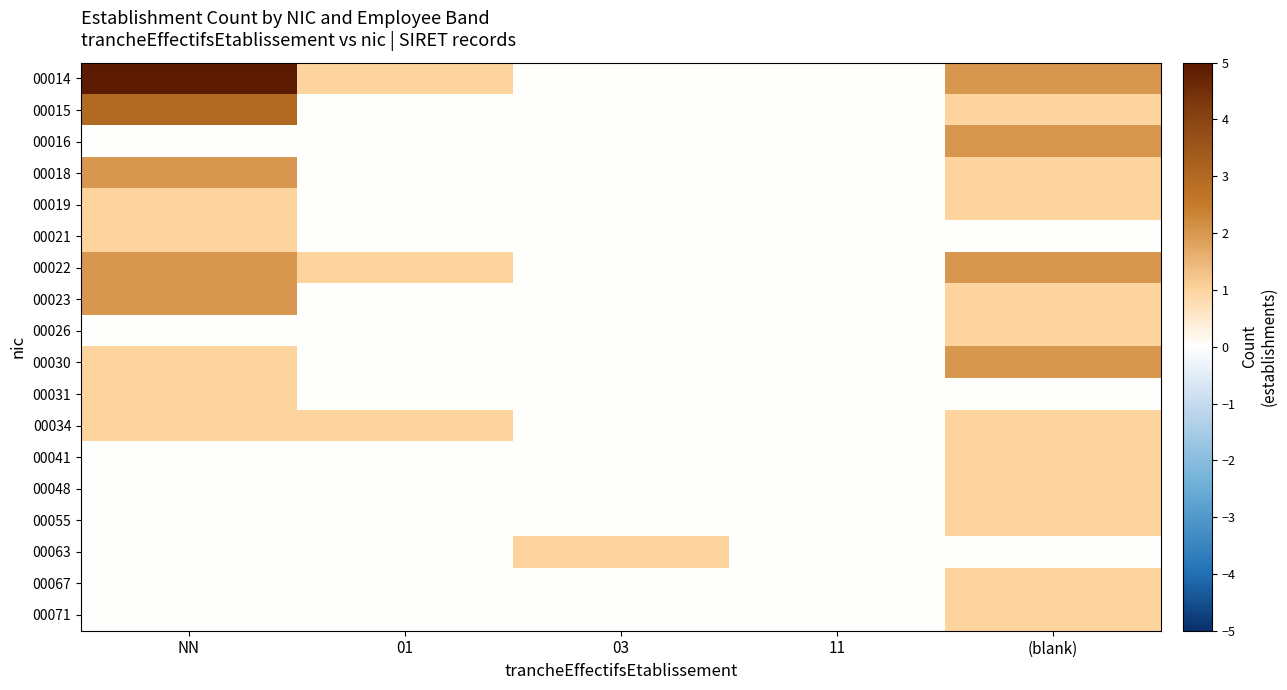

Which category has the highest value across all series?

NN